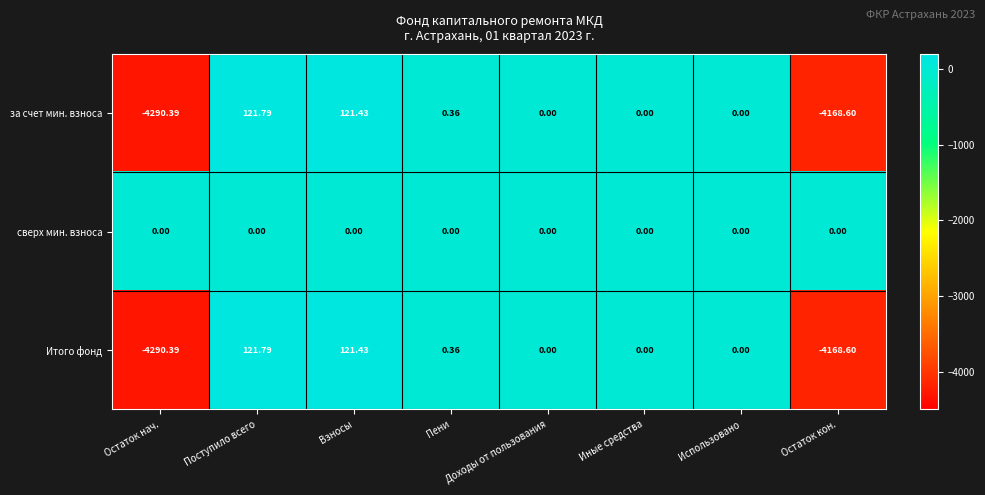

Which category has the highest value in the за счет мин. взноса series?

Поступило всего